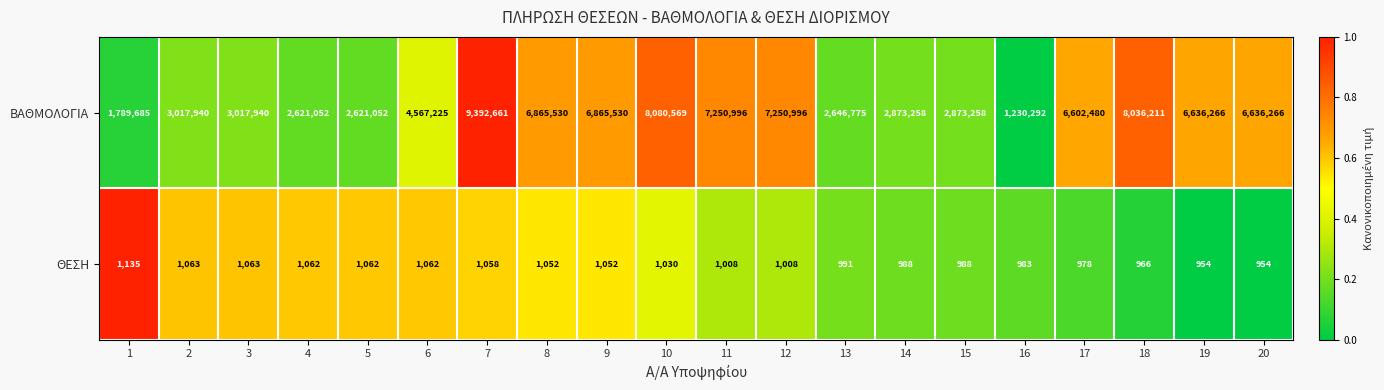

At which label does ΒΑΘΜΟΛΟΓΙΑ reach its minimum?

16